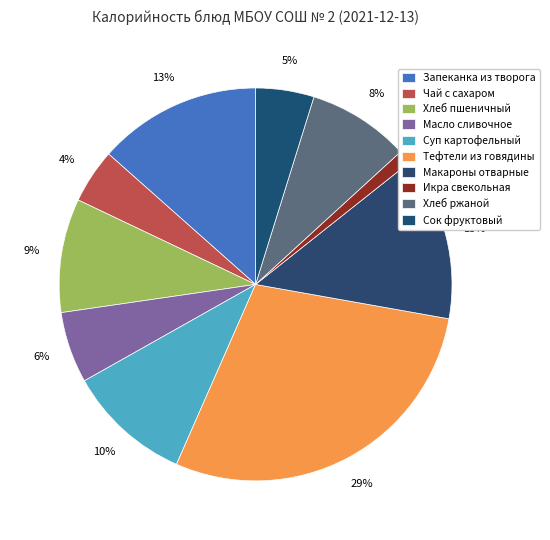

How many segments does this pie chart have?

10